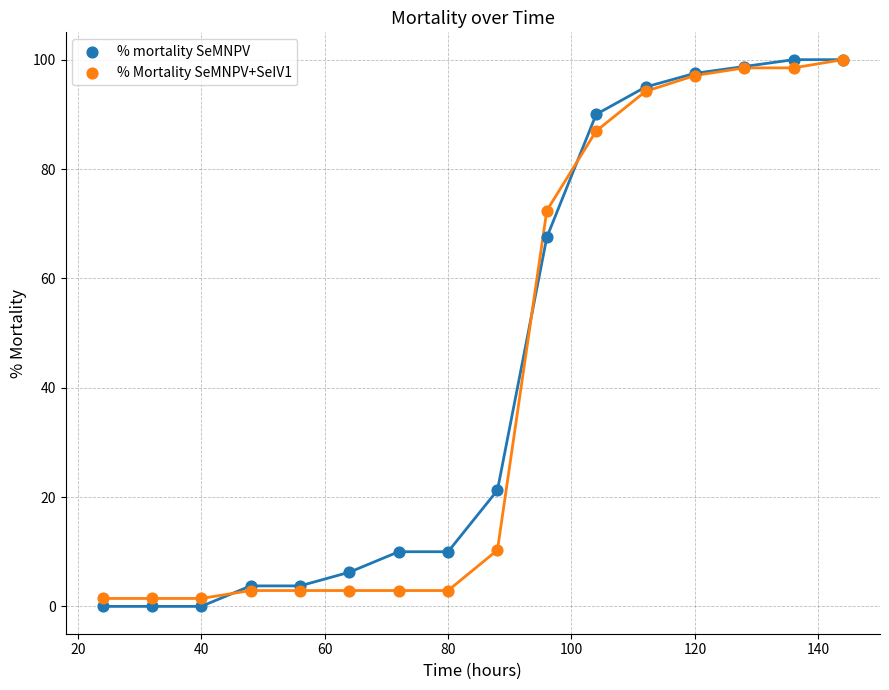

Across all series, what Y value is closest to 50?

67.5